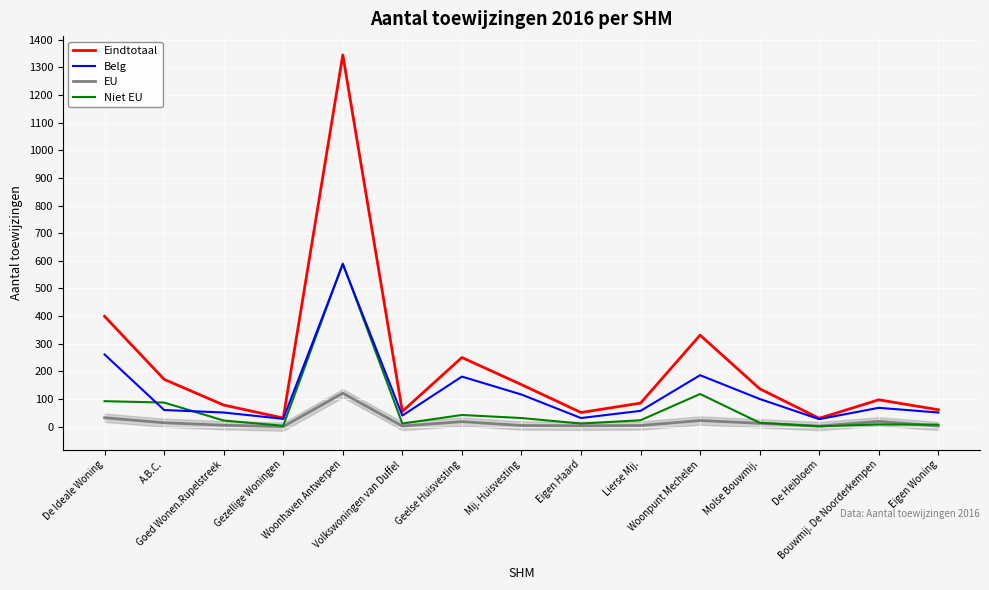

Rank the series at Gezellige Woningen from highest to lowest value.

Eindtotaal, Belg, Niet EU, EU